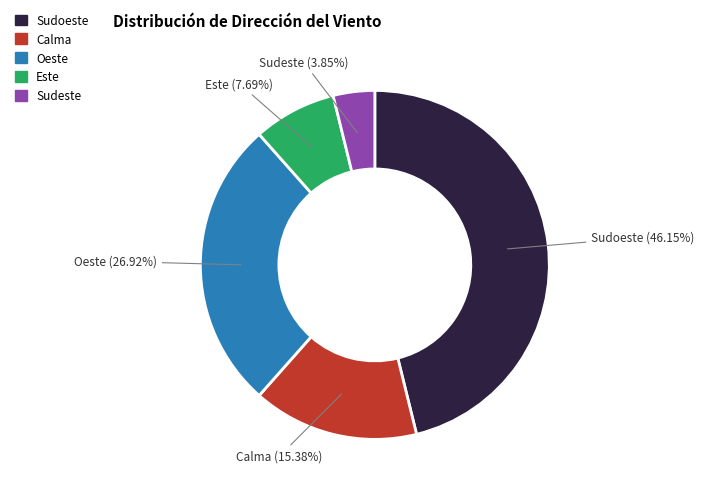

What is the smallest slice in the pie chart?

Sudeste